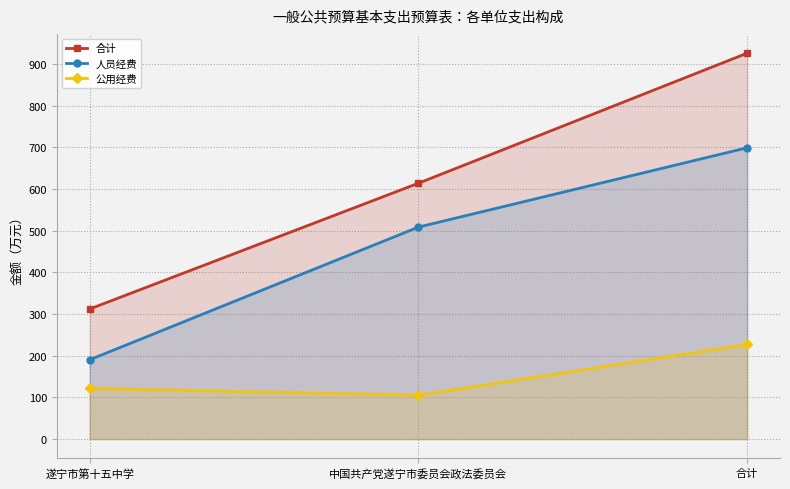

List the series in order of their peak value, lowest first.

公用经费, 人员经费, 合计